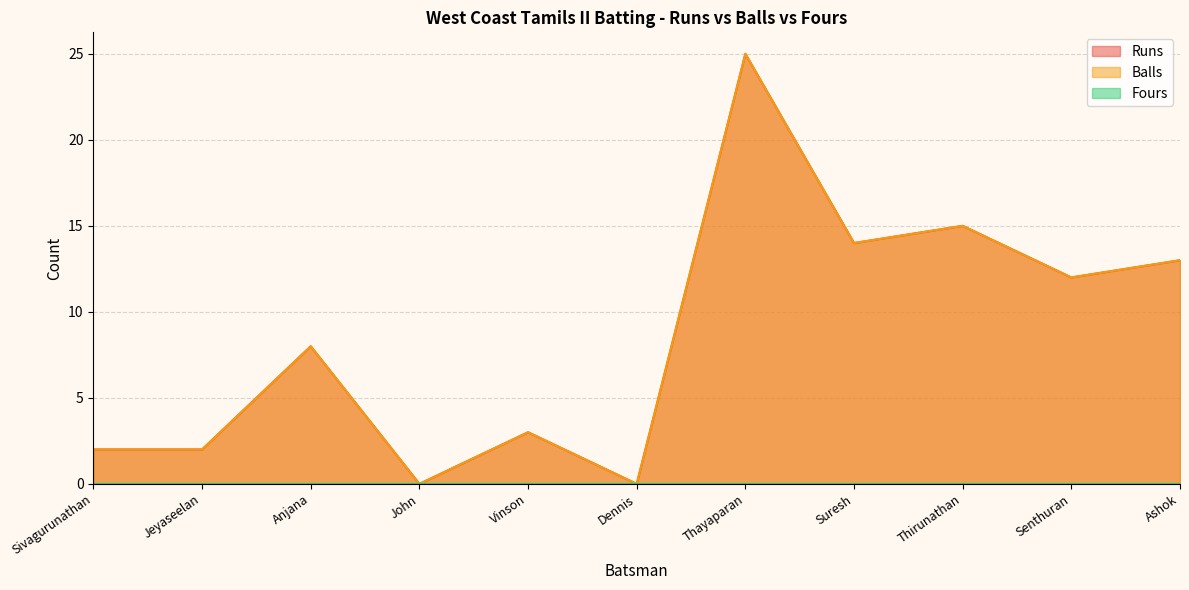

The Runs series shows 8 at Anjana. True or false?

True